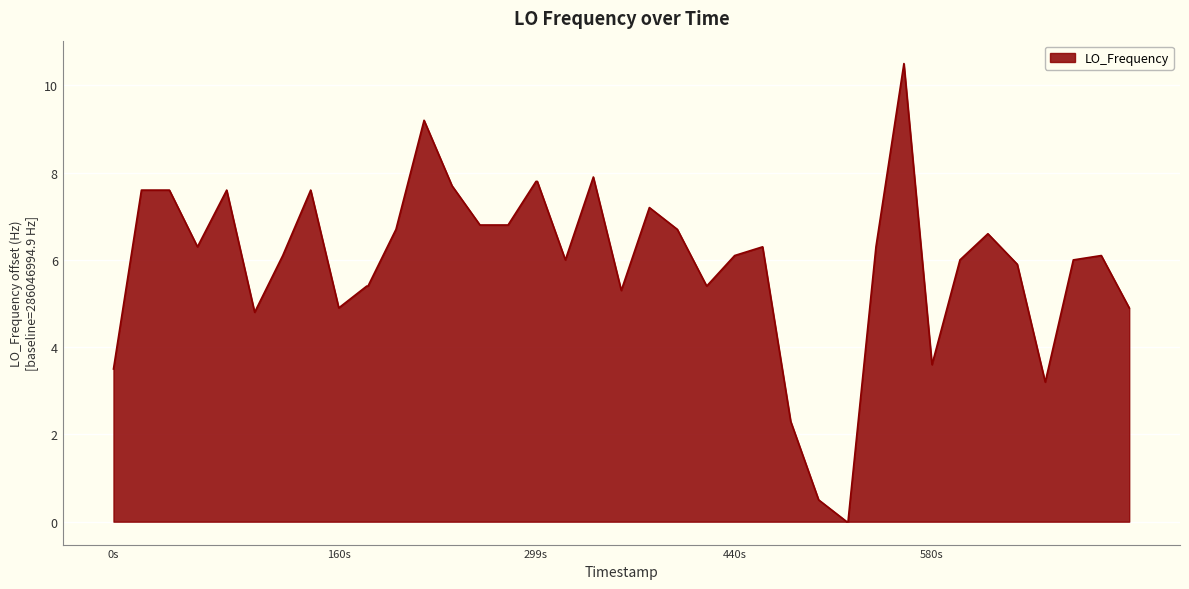

What is the difference between the maximum and minimum values?

10.5